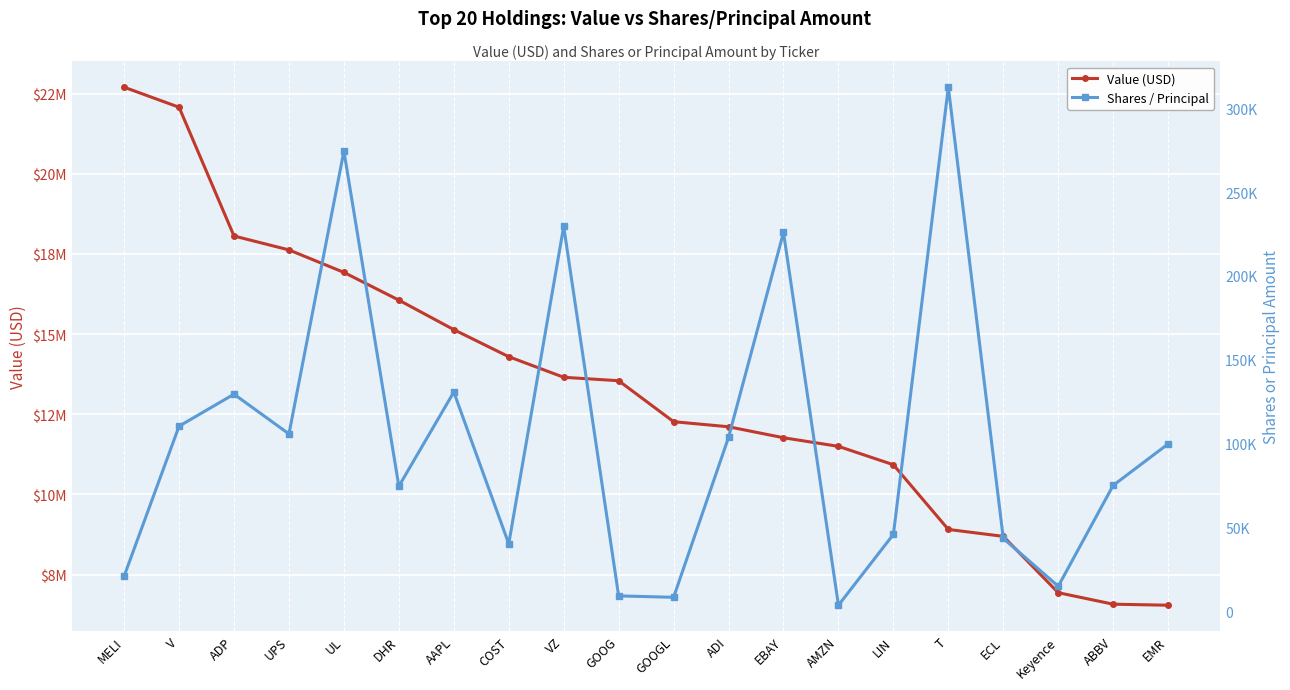

Reading left to right, extract all data points from this chart.

Value (USD): 22700000	22075000	18060000	17626000	16925000	16060000	15140000	14296000	13654000	13547000	12269000	12111000	11769000	11500000	10927000	8909000	8693000	6937000	6578000	6546000
Shares / Principal: 20970	110392	129474	105779	274392	74583	130735	40270	229514	9218	8371	103744	225886	3652	45888	312487	43499	14947	75097	99830